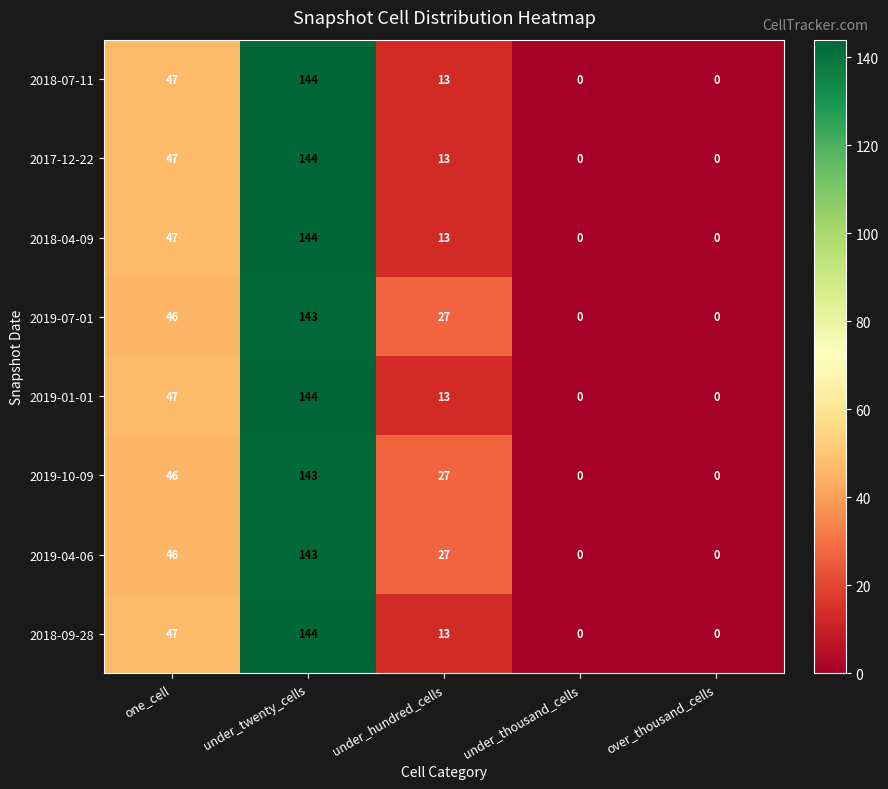

Which category has the highest value across all series?

under_twenty_cells